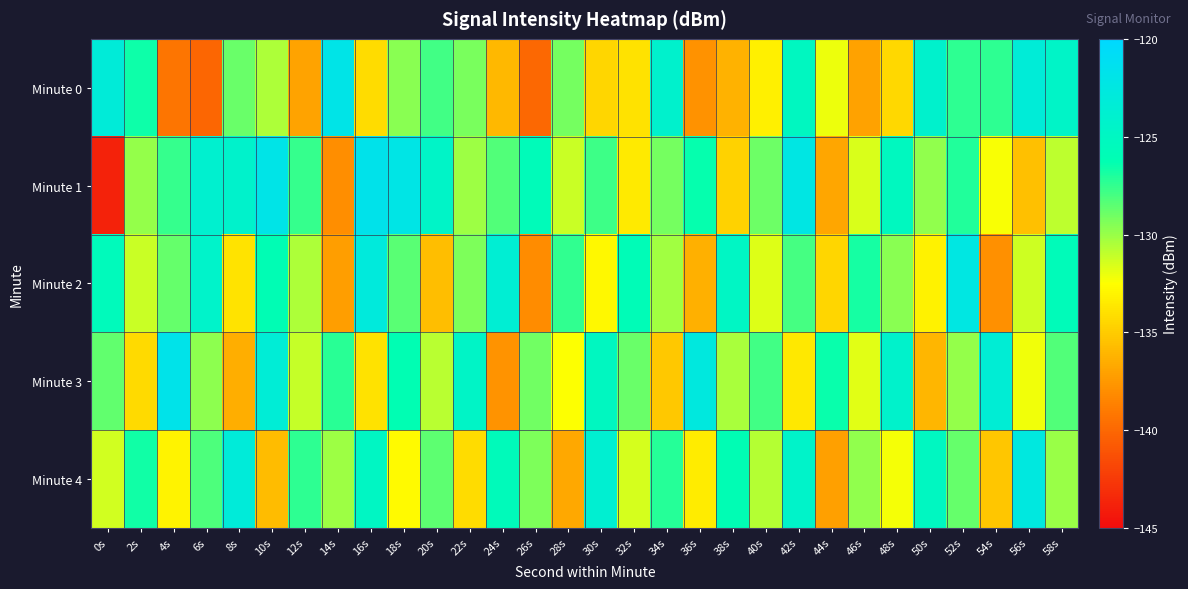

Reading left to right, list all the values displayed in this chart.

Minute 0: 0s=-123.2	2s=-126.5	4s=-139.2	6s=-140.0	8s=-128.8	10s=-130.5	12s=-137.0	14s=-122.1	16s=-134.2	18s=-129.6	20s=-127.8	22s=-129.2	24s=-136.0	26s=-140.0	28s=-129.1	30s=-134.5	32s=-133.9	34s=-124.2	36s=-137.9	38s=-136.2	40s=-133.3	42s=-125.1	44s=-132.1	46s=-137.0	48s=-134.4	50s=-124.1	52s=-127.4	54s=-127.4	56s=-123.3	58s=-124.6
Minute 1: 0s=-143.8	2s=-129.9	4s=-127.6	6s=-124.0	8s=-124.2	10s=-122.0	12s=-127.6	14s=-138.0	16s=-121.7	18s=-122.1	20s=-124.5	22s=-130.1	24s=-128.3	26s=-125.7	28s=-131.2	30s=-127.8	32s=-133.5	34s=-129.1	36s=-126.4	38s=-134.7	40s=-128.9	42s=-122.3	44s=-136.8	46s=-131.6	48s=-125.2	50s=-129.8	52s=-127.1	54s=-132.4	56s=-135.6	58s=-130.9
Minute 2: 0s=-125.5	2s=-131.2	4s=-128.7	6s=-124.3	8s=-133.8	10s=-126.1	12s=-130.5	14s=-137.2	16s=-122.9	18s=-128.4	20s=-135.7	22s=-129.3	24s=-123.6	26s=-138.1	28s=-127.5	30s=-132.8	32s=-125.9	34s=-130.2	36s=-136.4	38s=-124.8	40s=-131.7	42s=-128.0	44s=-134.5	46s=-126.8	48s=-129.6	50s=-133.1	52s=-122.4	54s=-137.9	56s=-131.3	58s=-125.7
Minute 3: 0s=-128.6	2s=-134.3	4s=-121.8	6s=-129.7	8s=-136.5	10s=-123.4	12s=-131.1	14s=-127.3	16s=-133.9	18s=-126.2	20s=-130.8	22s=-124.6	24s=-137.7	26s=-129.0	28s=-132.5	30s=-125.1	32s=-128.8	34s=-135.2	36s=-122.7	38s=-130.4	40s=-127.9	42s=-133.6	44s=-126.5	46s=-131.8	48s=-124.2	50s=-136.1	52s=-129.9	54s=-123.5	56s=-132.2	58s=-128.3
Minute 4: 0s=-131.4	2s=-126.7	4s=-133.0	6s=-128.2	8s=-123.1	10s=-135.8	12s=-127.4	14s=-130.1	16s=-124.9	18s=-132.7	20s=-128.5	22s=-134.2	24s=-125.6	26s=-129.3	28s=-136.7	30s=-123.8	32s=-131.5	34s=-127.2	36s=-133.4	38s=-126.1	40s=-130.7	42s=-124.4	44s=-137.1	46s=-129.8	48s=-132.3	50s=-125.0	52s=-128.7	54s=-135.3	56s=-122.6	58s=-130.0